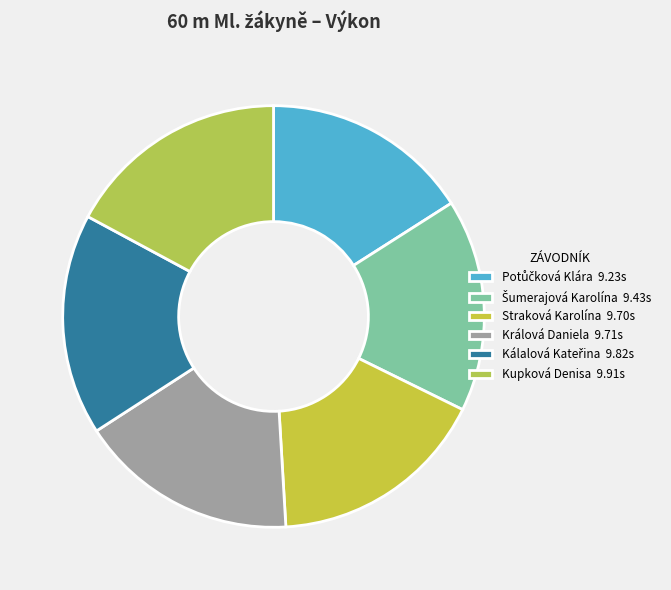

Which has a higher value, Šumerajová Karolína or Králová Daniela?

Králová Daniela